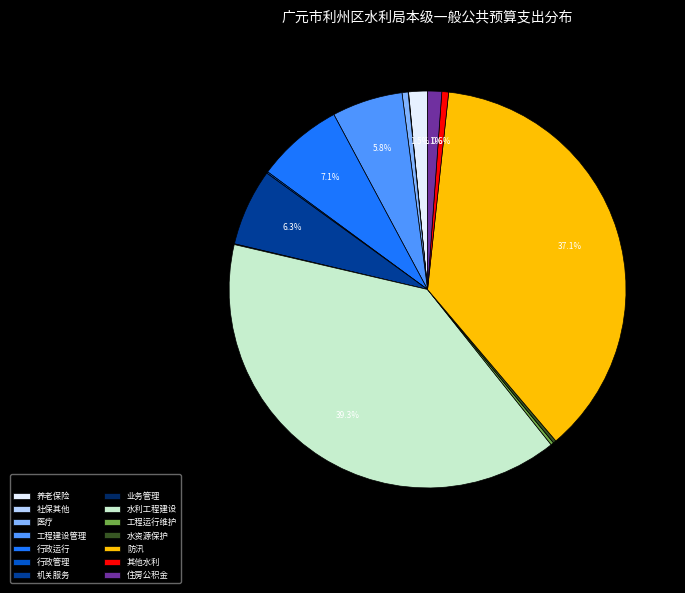

Does 行政运行 represent more than half of the total?

No